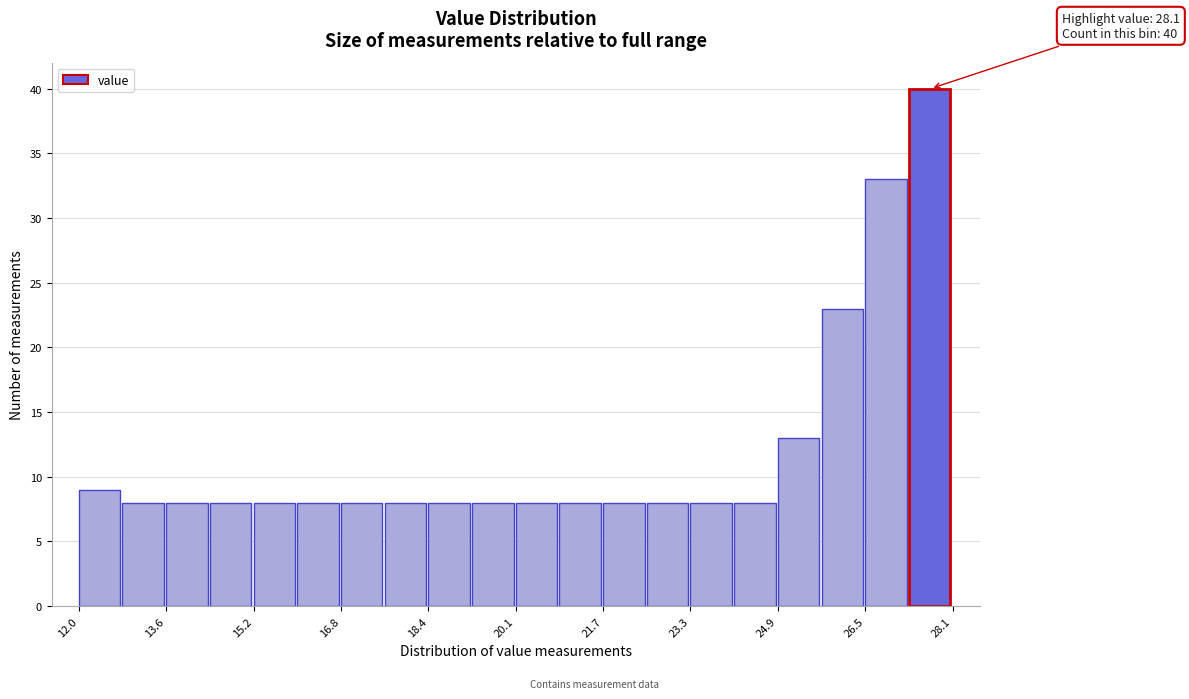

Which range on the x-axis has the tallest bar?

27.2 to 28.2